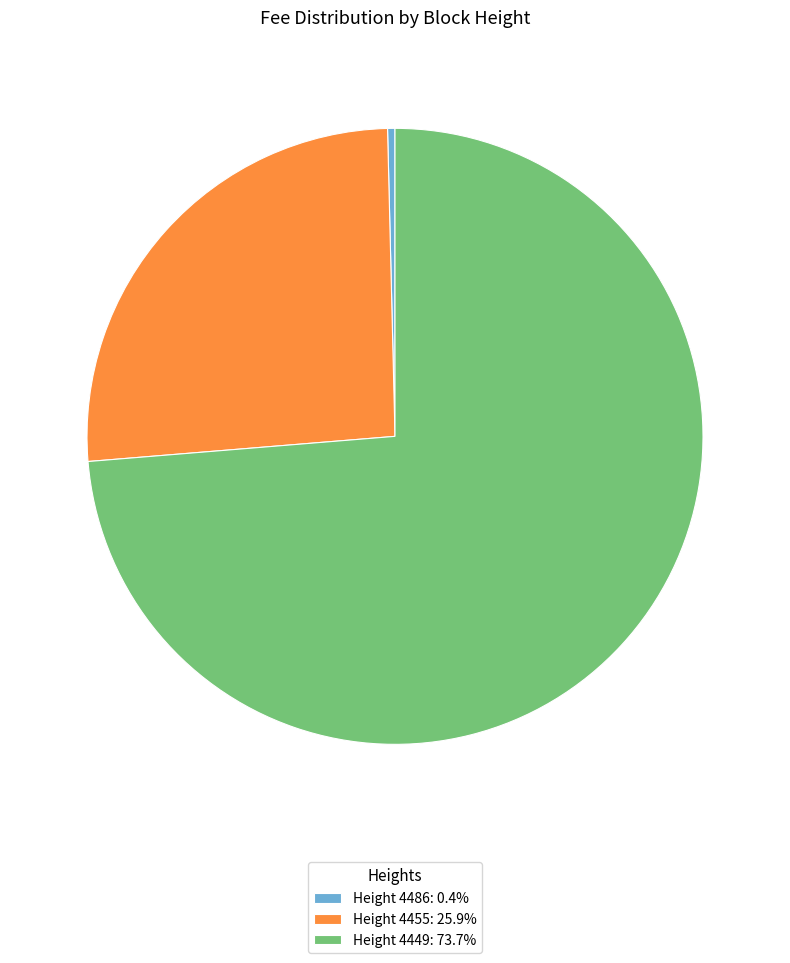

Do Height 4455: 25.9% and Height 4486: 0.4% together represent more than half of the pie?

No